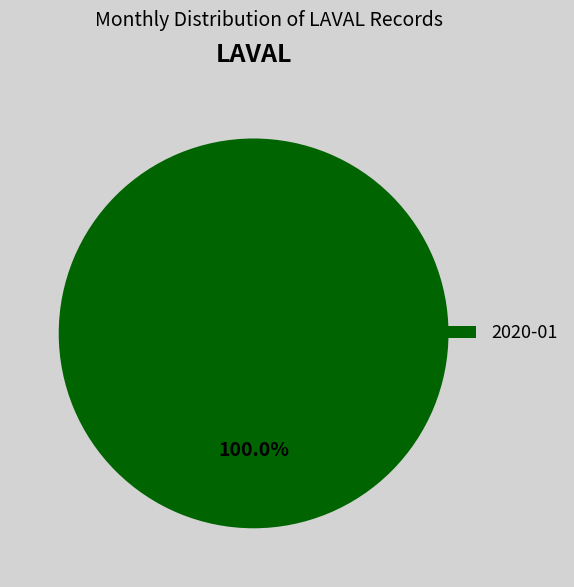

Does any single category account for the majority?

Yes